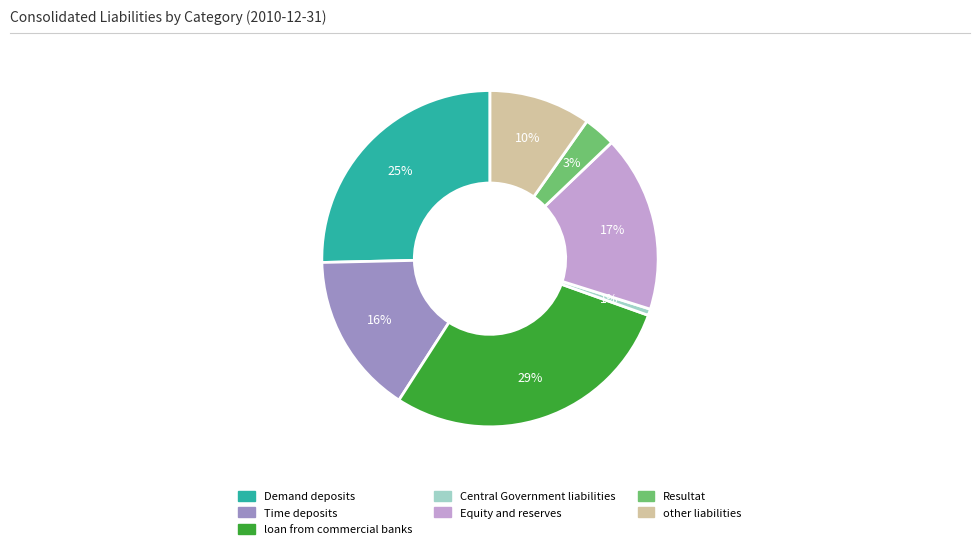

True or false: Central Government liabilities accounts for 1% of the total.

True